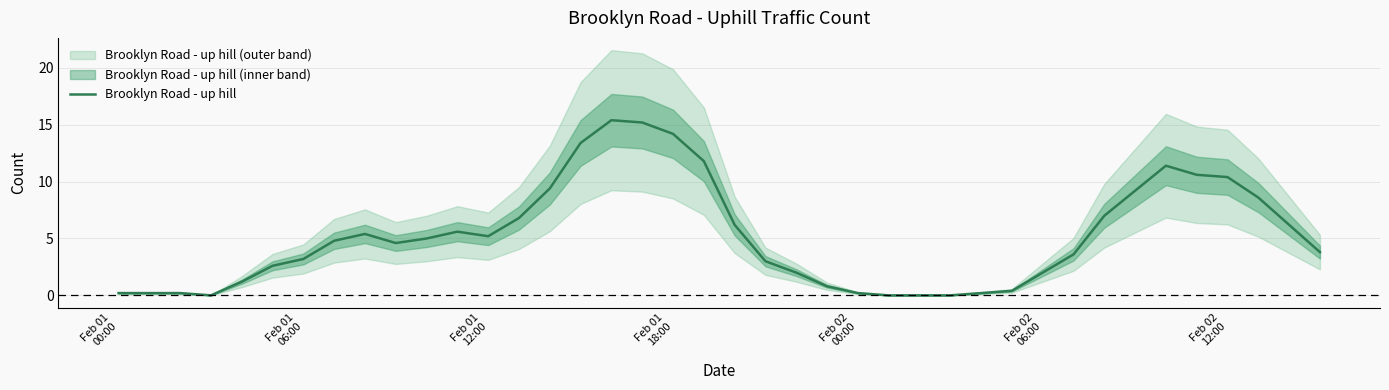

What is the value of the 35th point from the left?

11.4